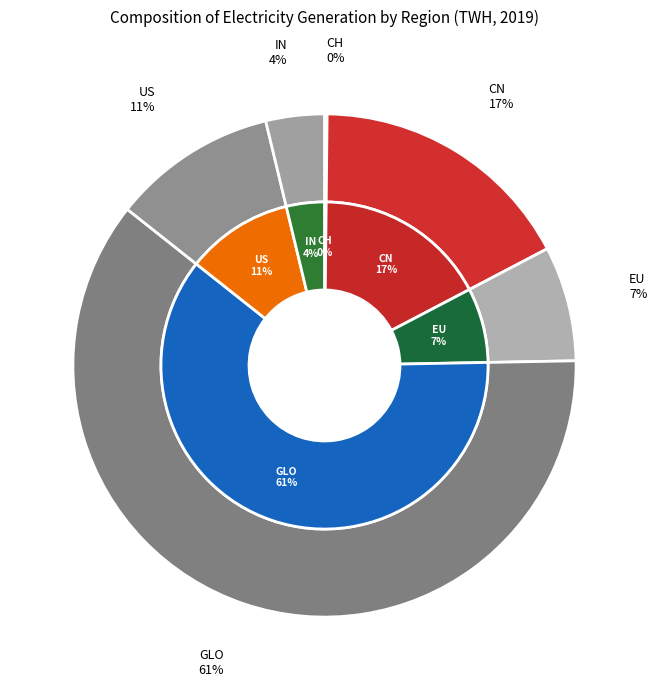

To the nearest percent, what portion does US represent?

11%